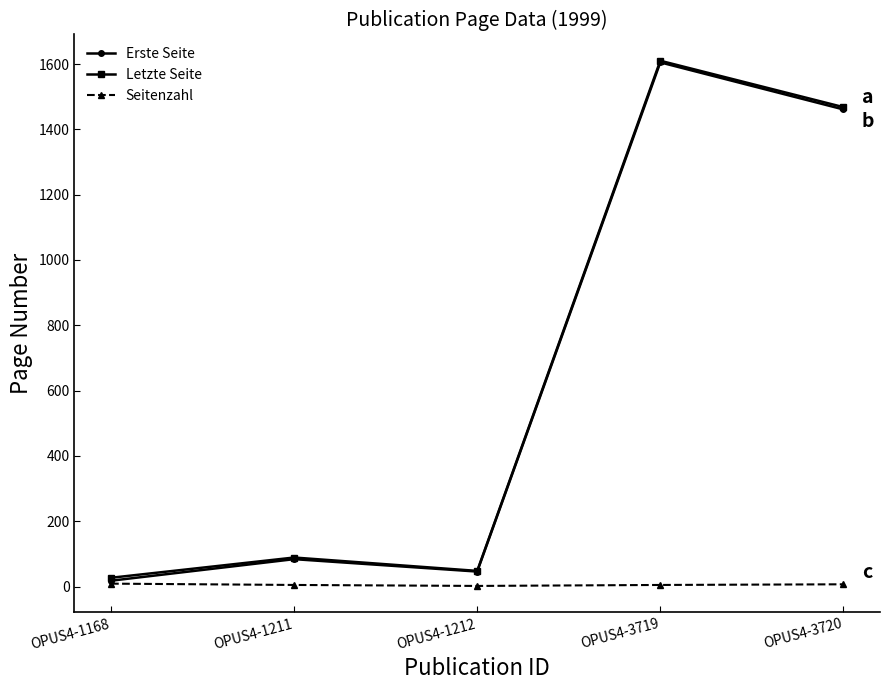

True or false: Letzte Seite and Erste Seite cross at least once.

False